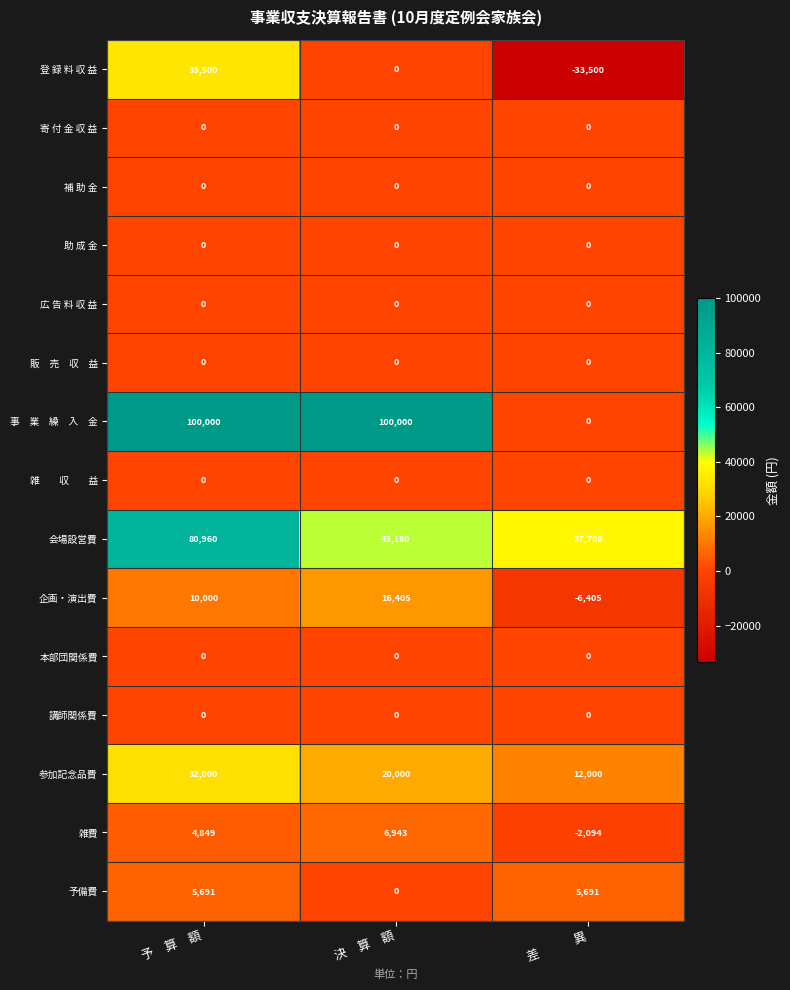

The value of 講師関係費 at 決　算　額 is 0. True or false?

True